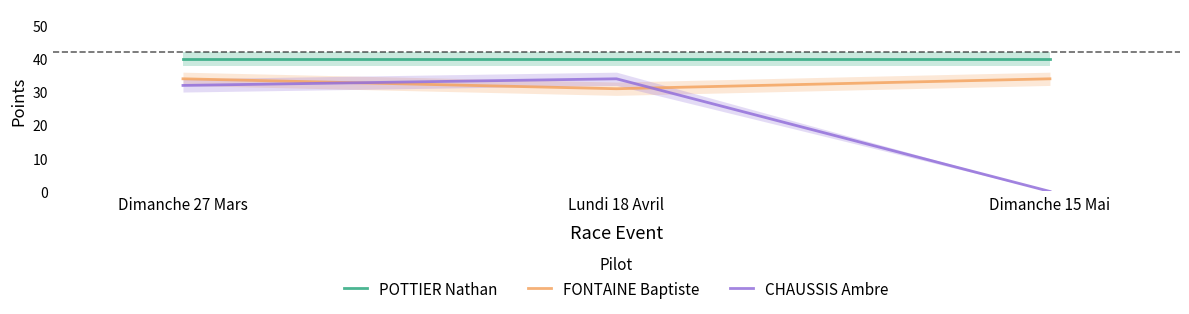

Is this an area chart (filled region under the line)?

No